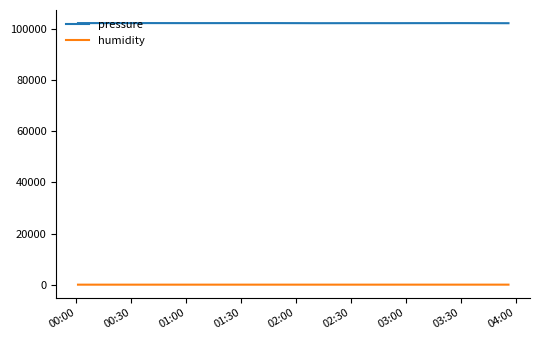

True or false: pressure and humidity intersect in this chart.

False